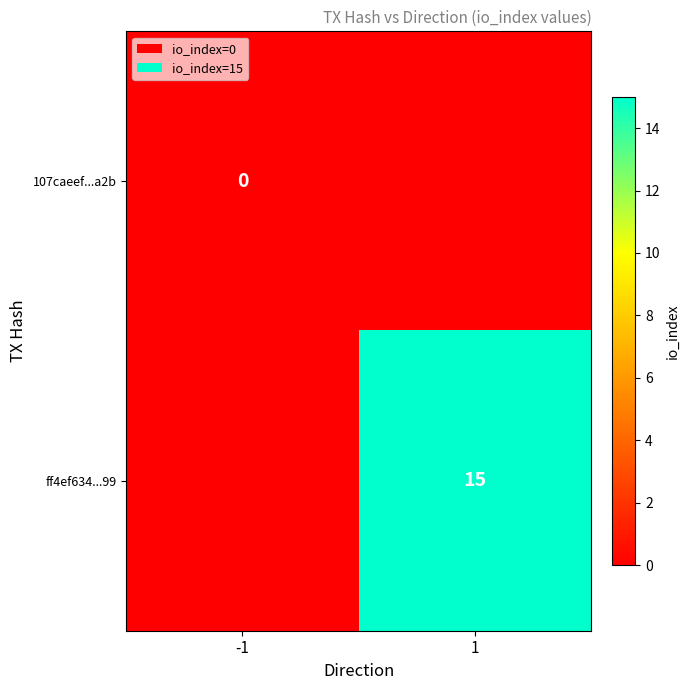

How many distinct data groups are displayed?

2